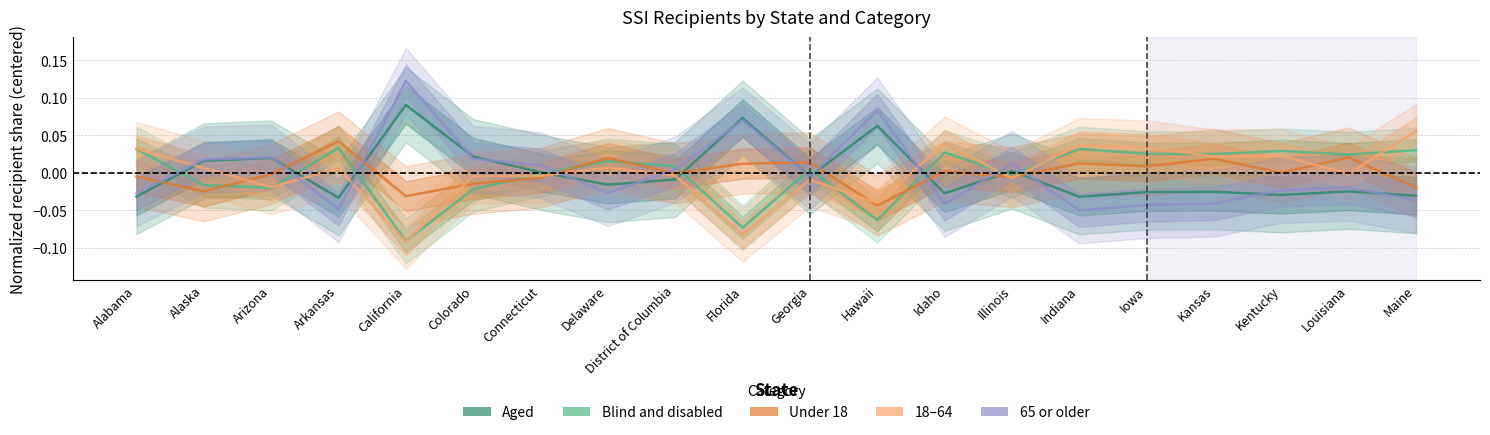

At which label does Aged reach its peak?

California